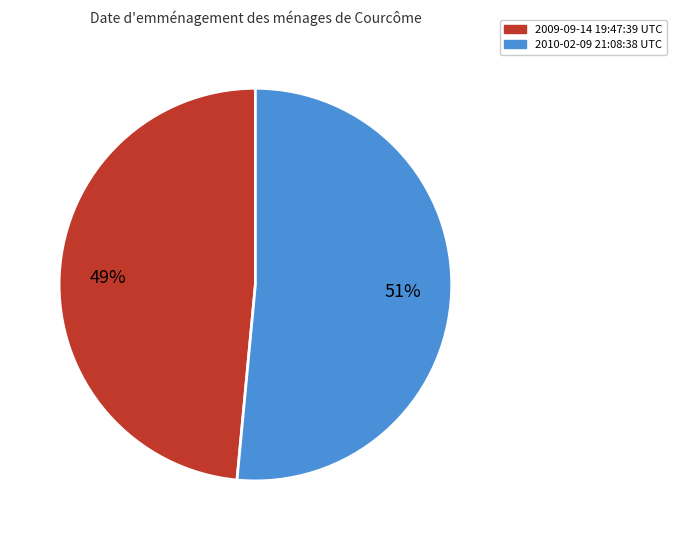

To the nearest percent, what is the average slice percentage?

50%